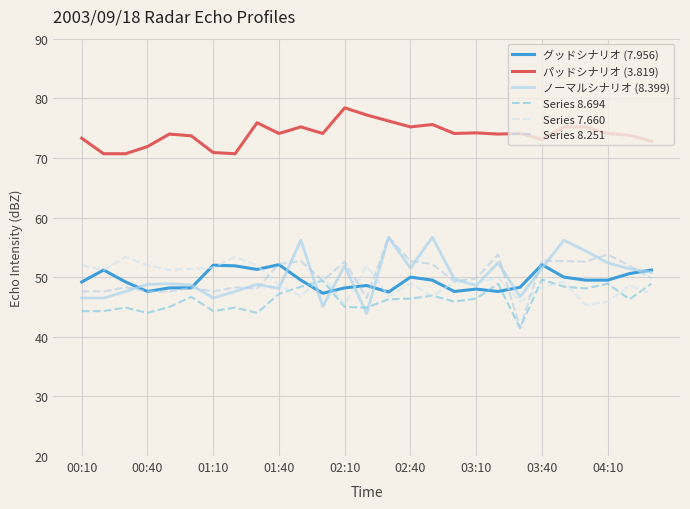

Is this an area chart (filled region under the line)?

No